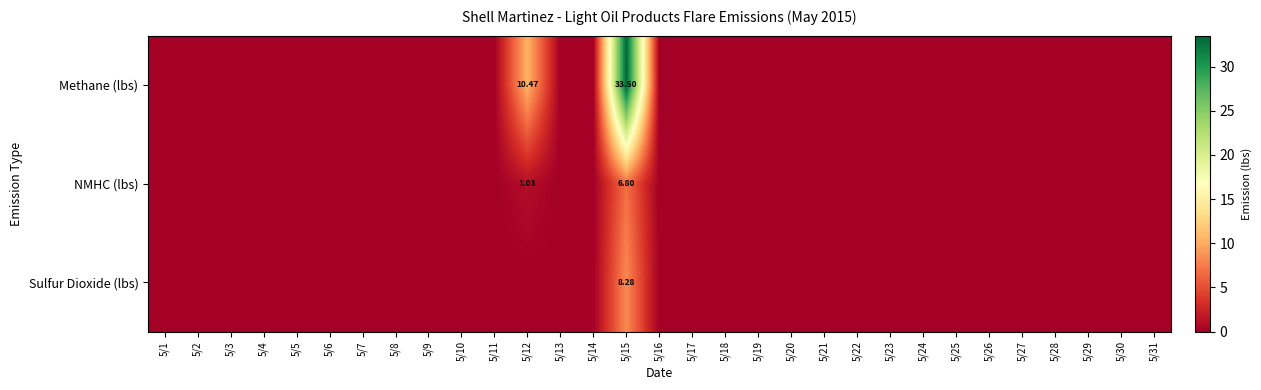

Which category has the lowest value in the Sulfur Dioxide (lbs) series?

5/1